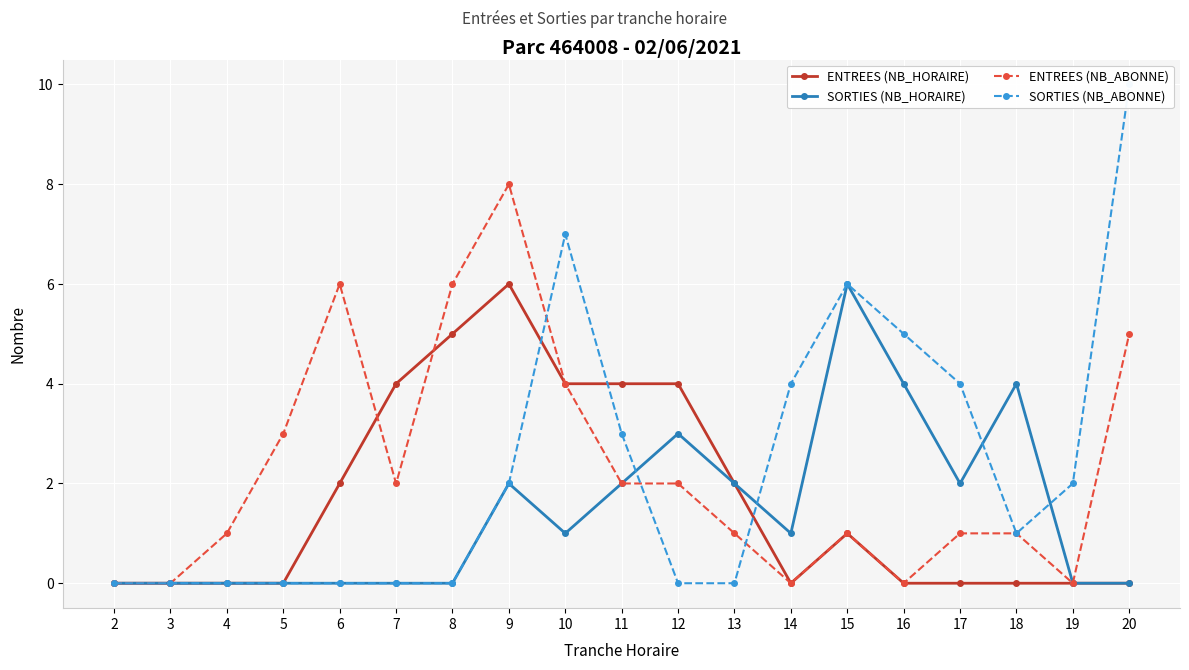

True or false: SORTIES (NB_HORAIRE) and ENTREES (NB_HORAIRE) intersect in this chart.

False